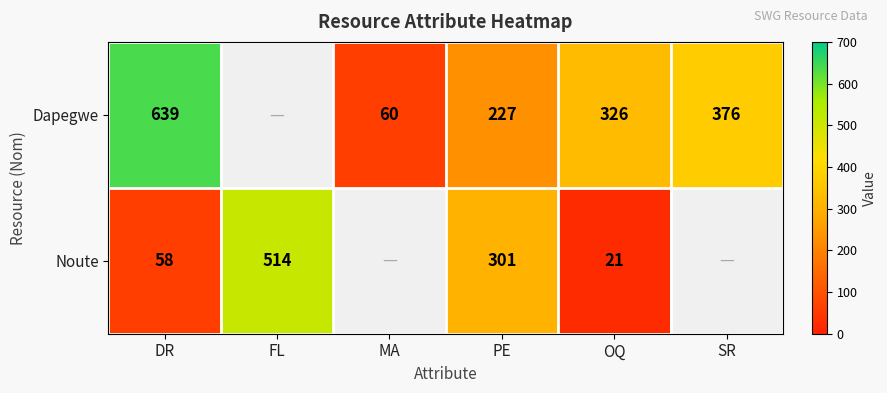

True or false: Dapegwe has a value of 60 at MA.

True